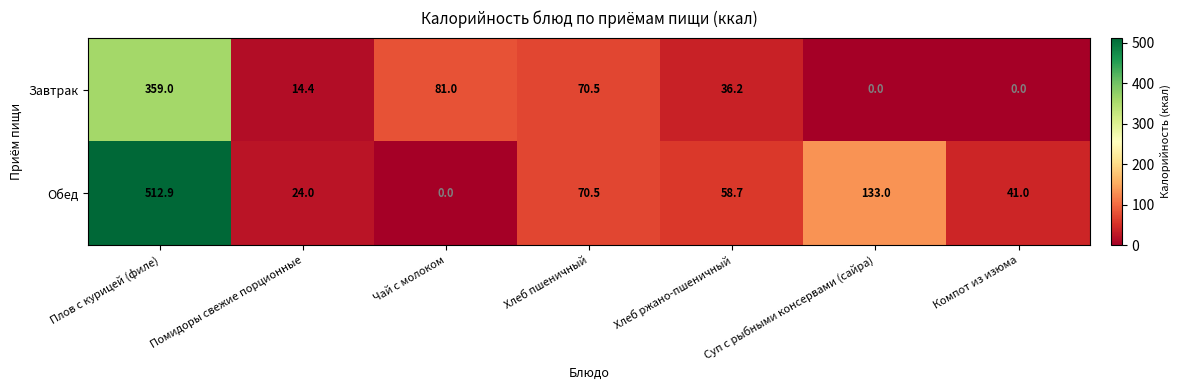

What is the sum of the Завтрак values at Помидоры свежие порционные and Хлеб ржано-пшеничный?

50.6